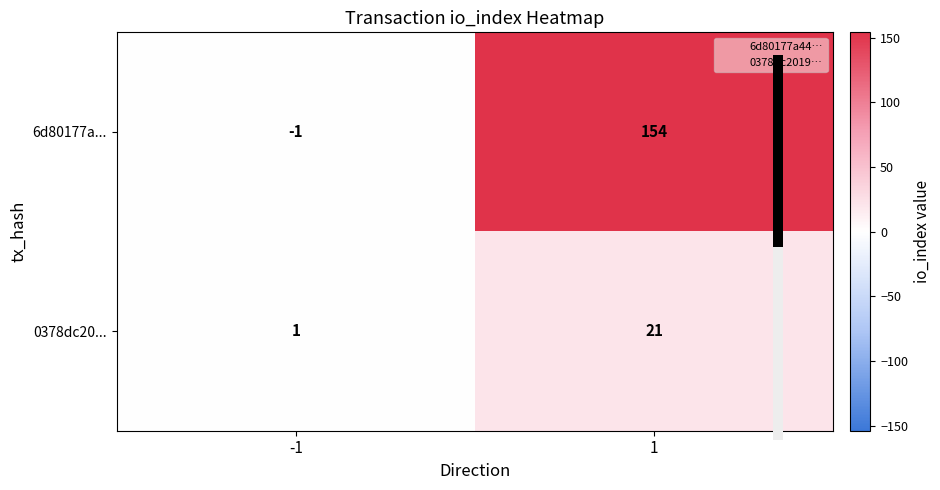

What is the sum of the 0378dc20... values at 1 and -1?

22